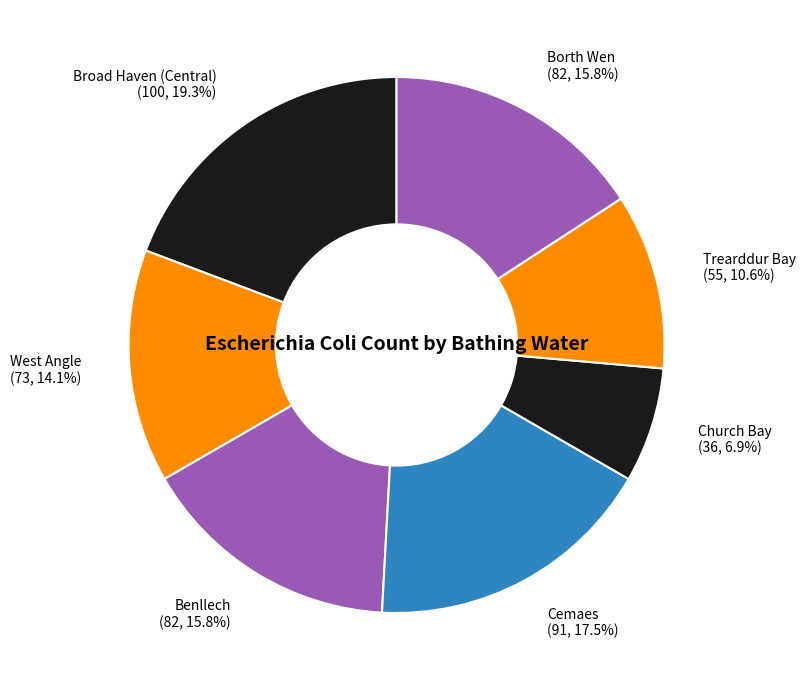

Is the sum of Broad Haven (Central) and Benllech greater than half?

No